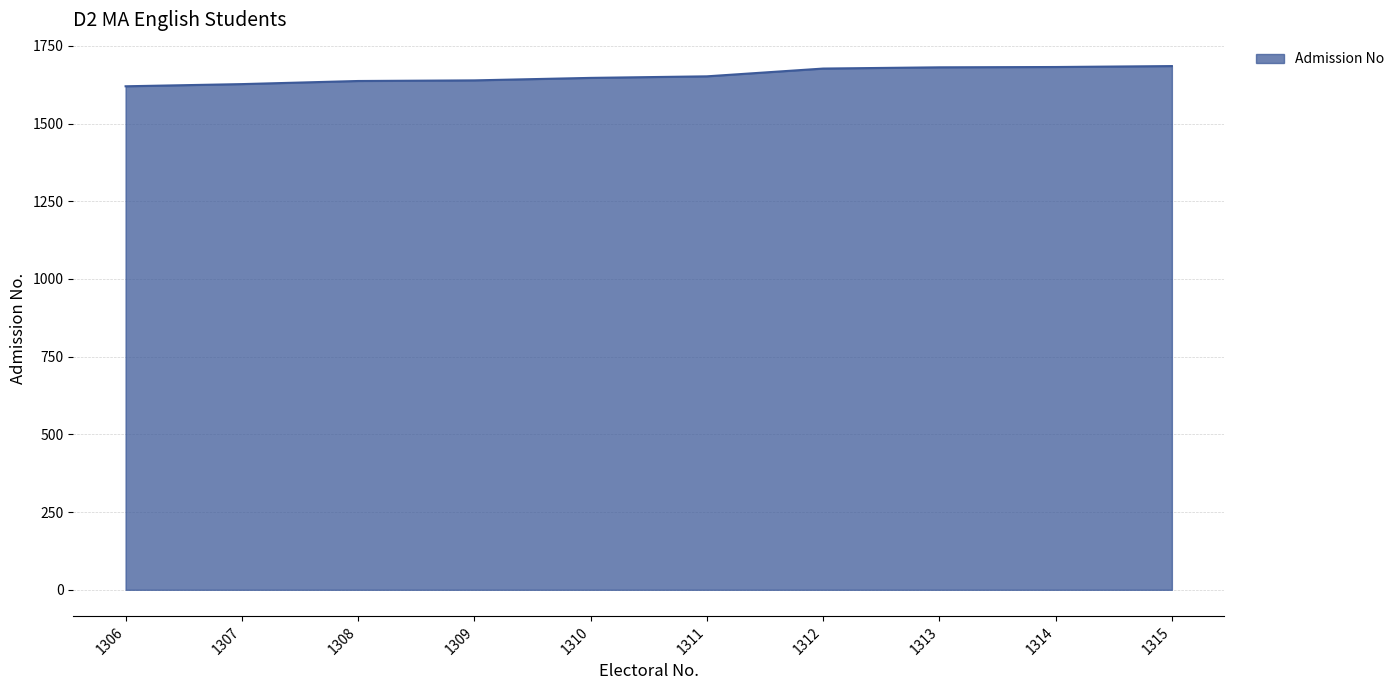

The chart shows a value of 2283 at 1311. True or false?

False